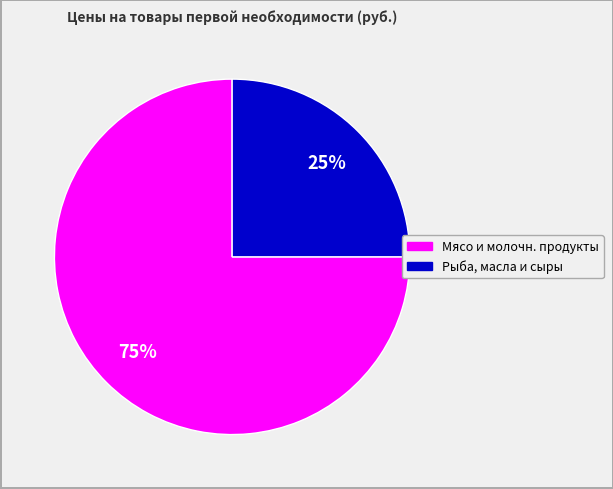

Is there a majority slice in this chart?

Yes